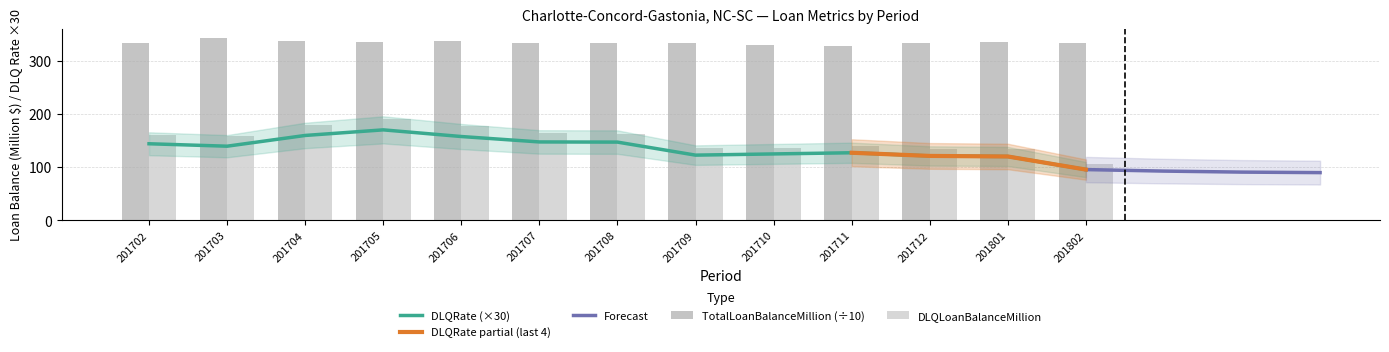

Reading left to right, list all the values displayed in this chart.

TotalLoanBalanceMillion: 201702=332.6	201703=343.1	201704=337.4	201705=335.7	201706=337.0	201707=333.7	201708=332.9	201709=332.2	201710=328.6	201711=328.1	201712=332.2	201801=334.8	201802=333.7
DLQLoanBalanceMillion: 201702=159.4	201703=159.2	201704=179.2	201705=190.1	201706=176.7	201707=163.7	201708=163.0	201709=135.5	201710=136.5	201711=138.7	201712=133.9	201801=133.8	201802=105.9
DLQRate: 201702=143.8	201703=139.2	201704=159.4	201705=169.9	201706=157.3	201707=147.2	201708=146.9	201709=122.4	201710=124.6	201711=126.8	201712=120.9	201801=119.8	201802=95.2